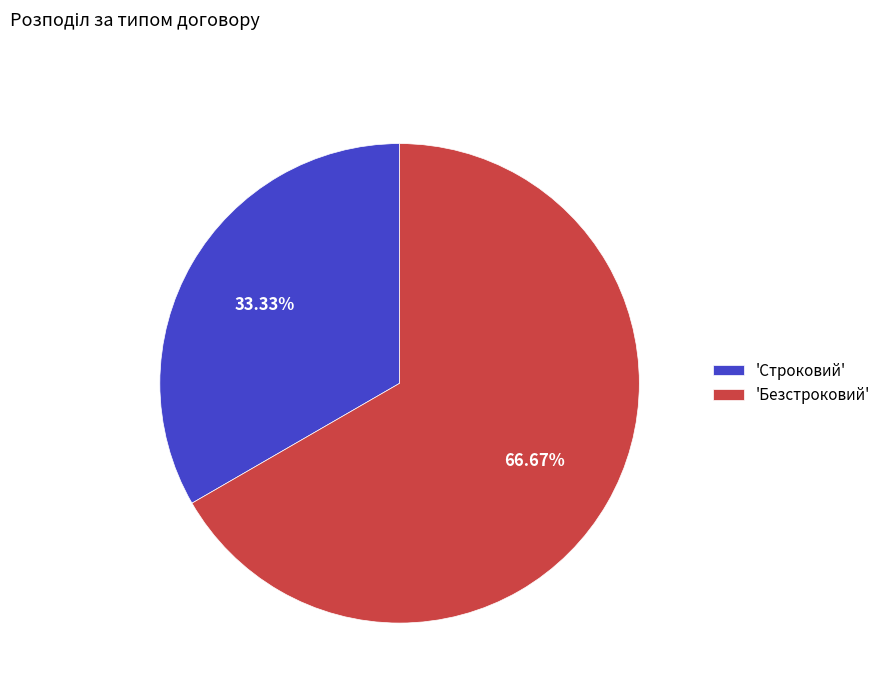

Rank the categories by value from highest to lowest.

'Безстроковий', 'Строковий'